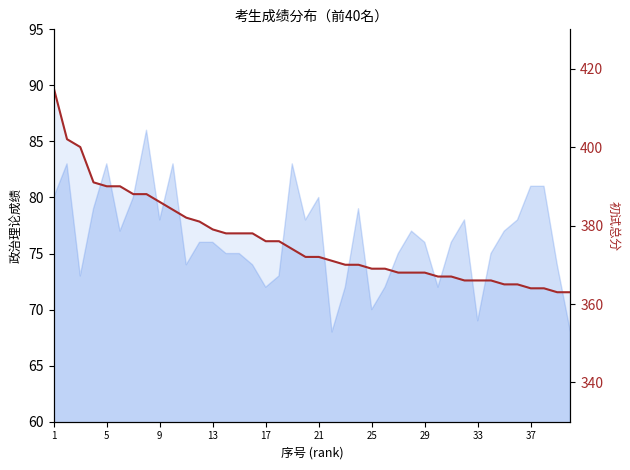

How many lines are shown in the chart?

1